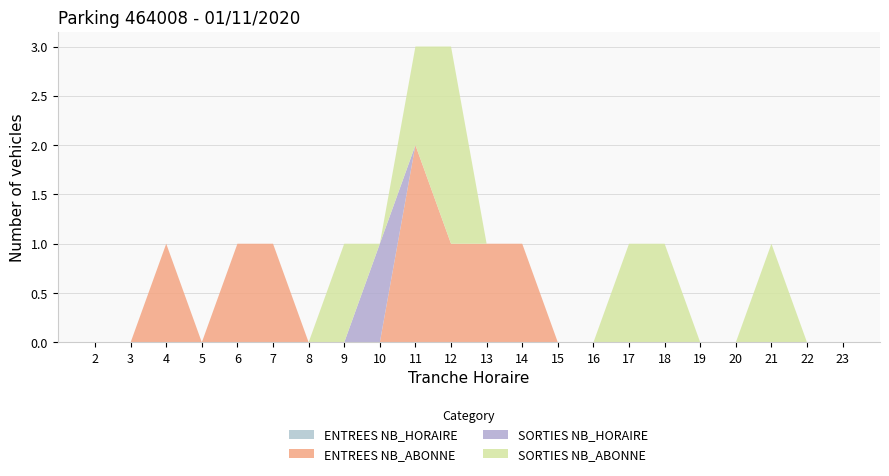

Reading right to left, transcribe all the data shown in this chart.

ENTREES NB_ABONNE: 0	0	0	0	0	0	0	0	0	1	1	1	2	0	0	0	1	1	0	1	0	0
ENTREES NB_HORAIRE: 0	0	0	0	0	0	0	0	0	0	0	0	0	0	0	0	0	0	0	0	0	0
SORTIES NB_ABONNE: 0	0	1	0	0	1	1	0	0	0	0	2	1	0	1	0	0	0	0	0	0	0
SORTIES NB_HORAIRE: 0	0	0	0	0	0	0	0	0	0	0	0	0	1	0	0	0	0	0	0	0	0